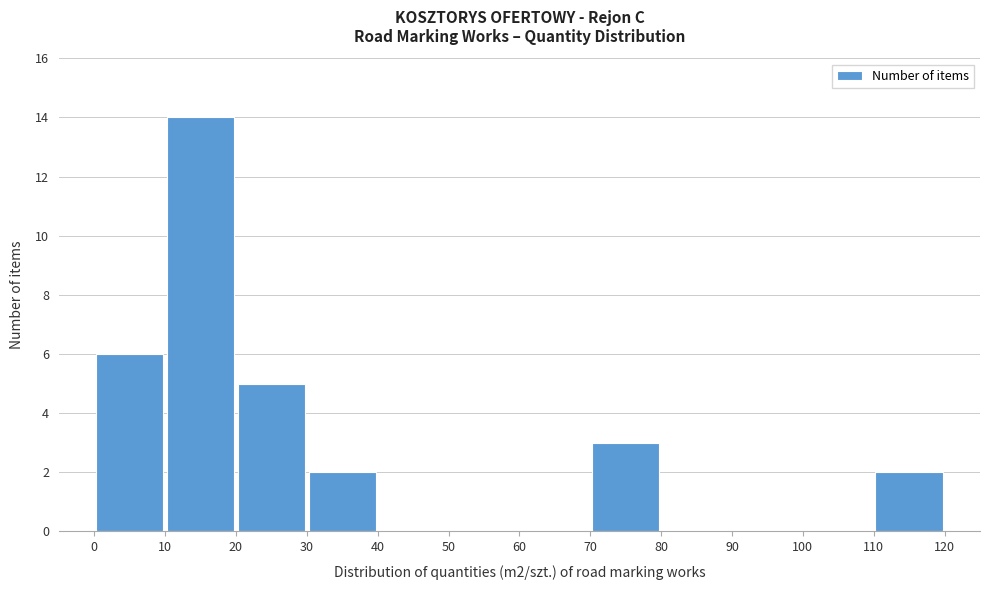

Over which range of the x-axis is the bar tallest?

10 to 20